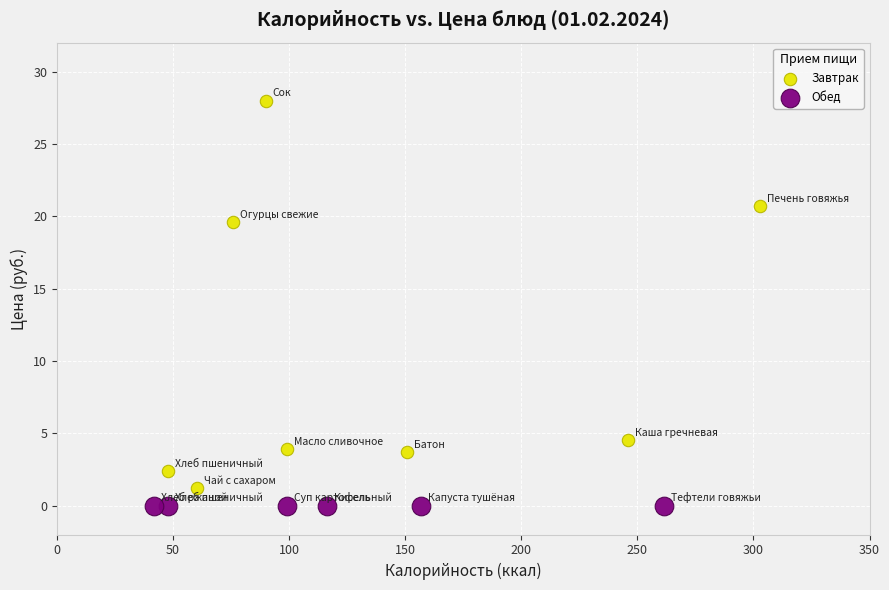

Which series reaches the maximum Y coordinate?

Завтрак